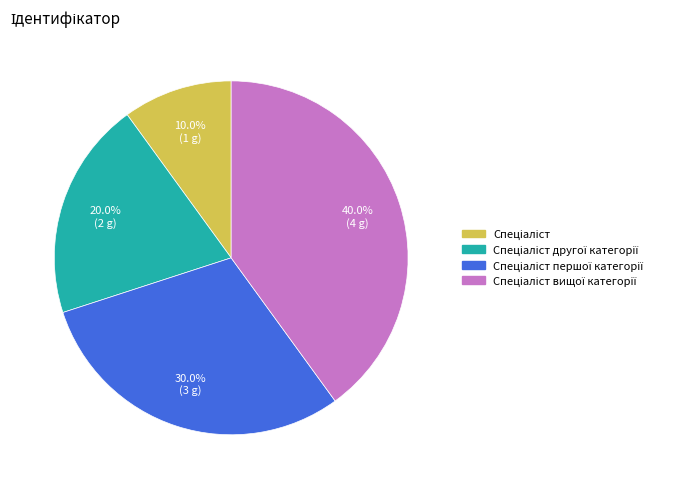

Does any single category account for the majority?

No